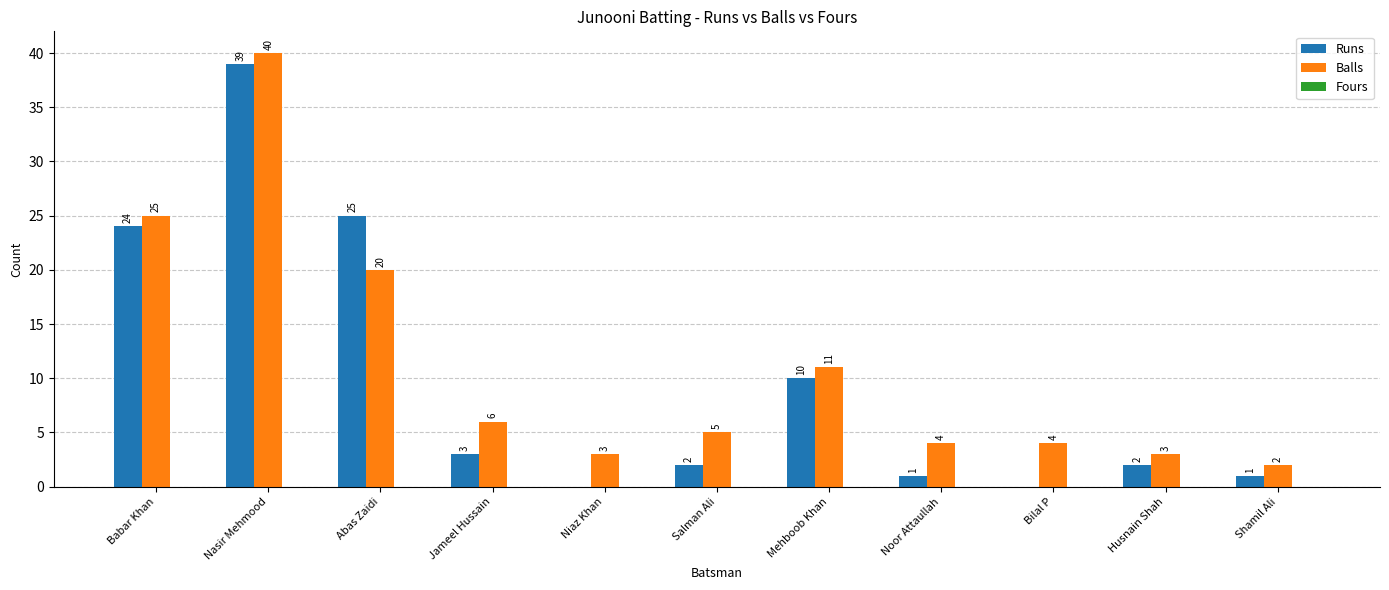

What is the sum of all Runs values?

107